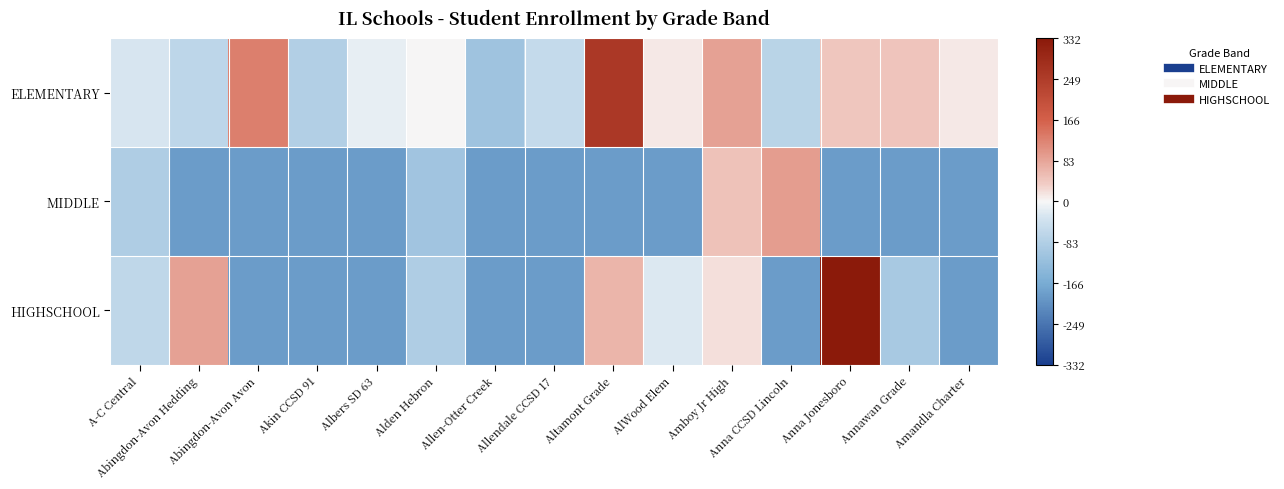

List the series in order of their overall mean, highest first.

ELEMENTARY, HIGHSCHOOL, MIDDLE